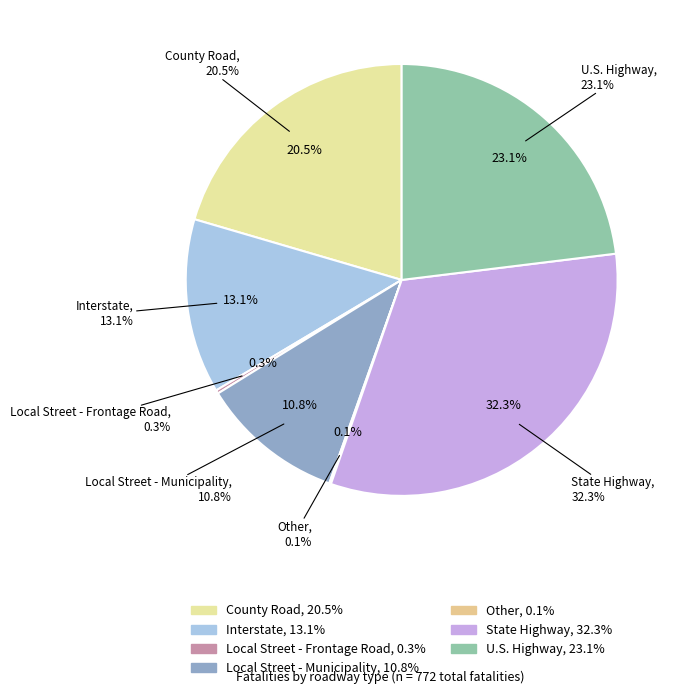

How many segments does this pie chart have?

7